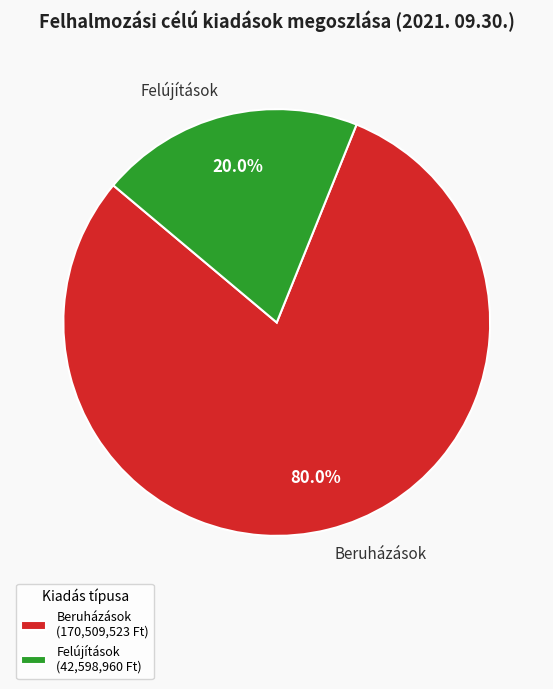

Does any single category account for the majority?

Yes